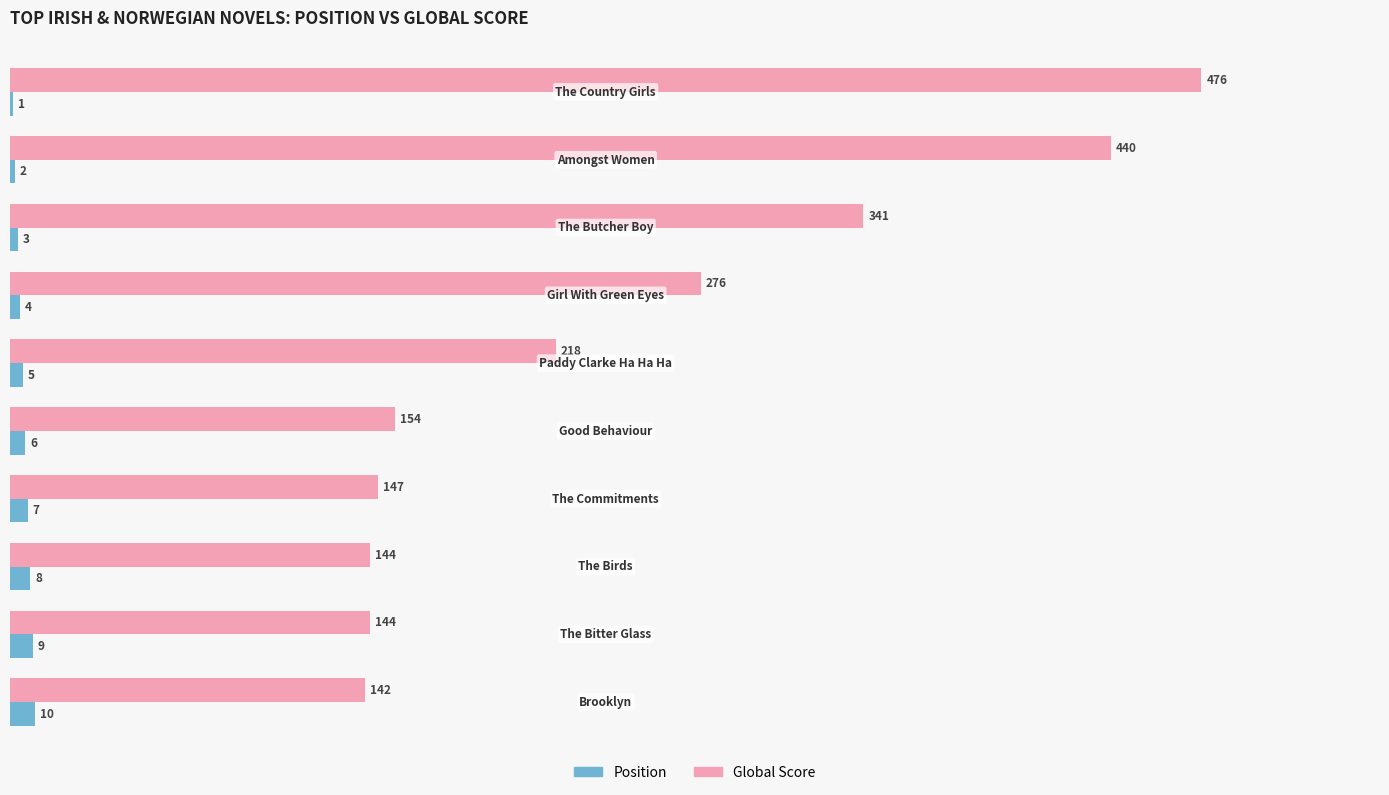

What is the greatest value displayed?

476